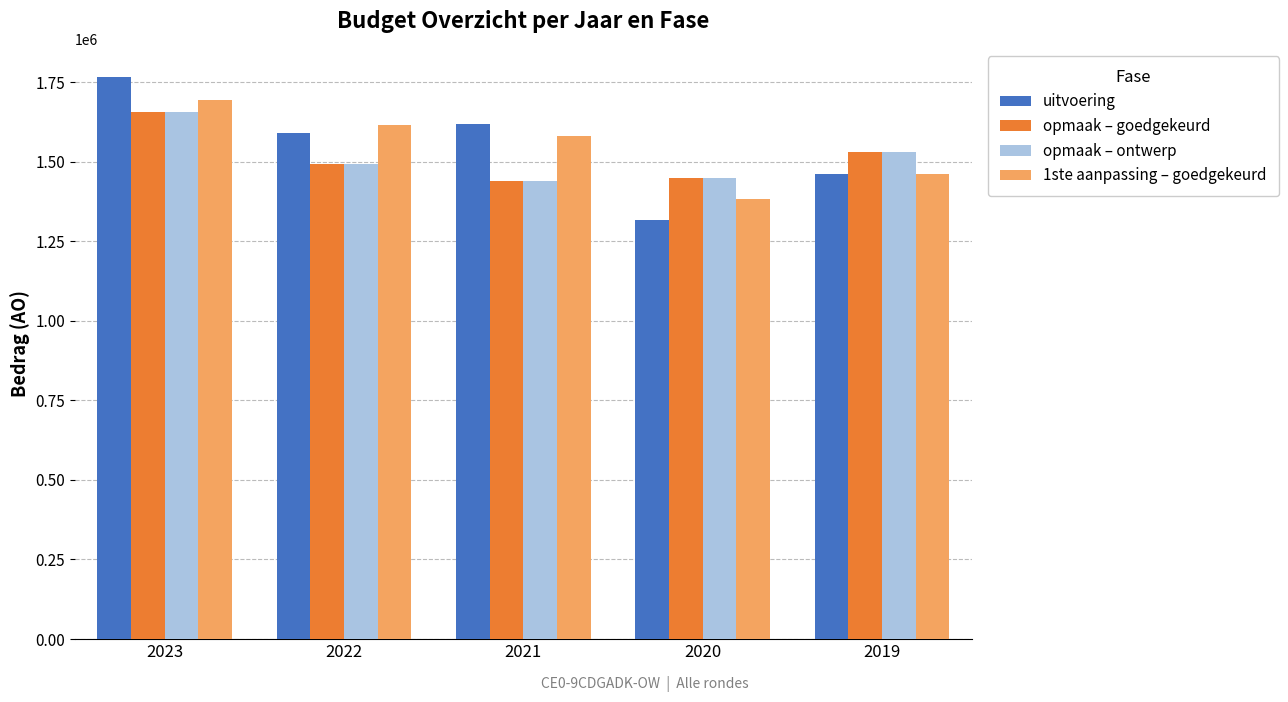

True or false: opmaak – goedgekeurd has a value of 1493098 at 2022.

True